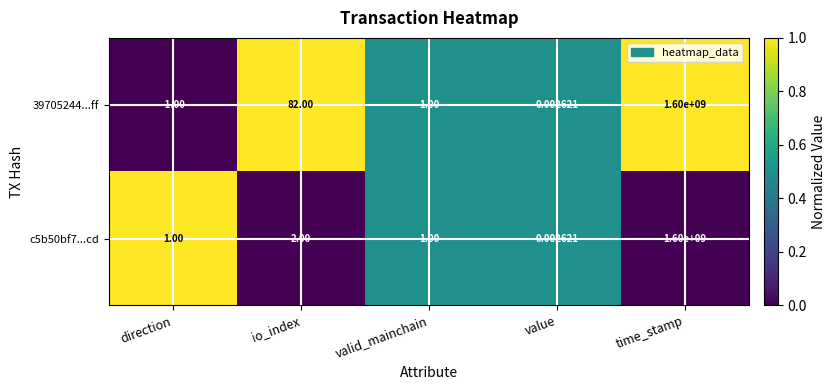

Where does the 39705244...ff series first go above 1?

io_index